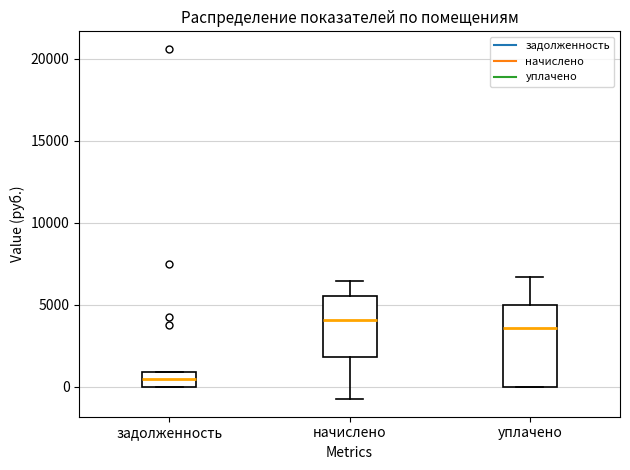

Which box is the tallest, from its lower edge to its upper edge?

уплачено